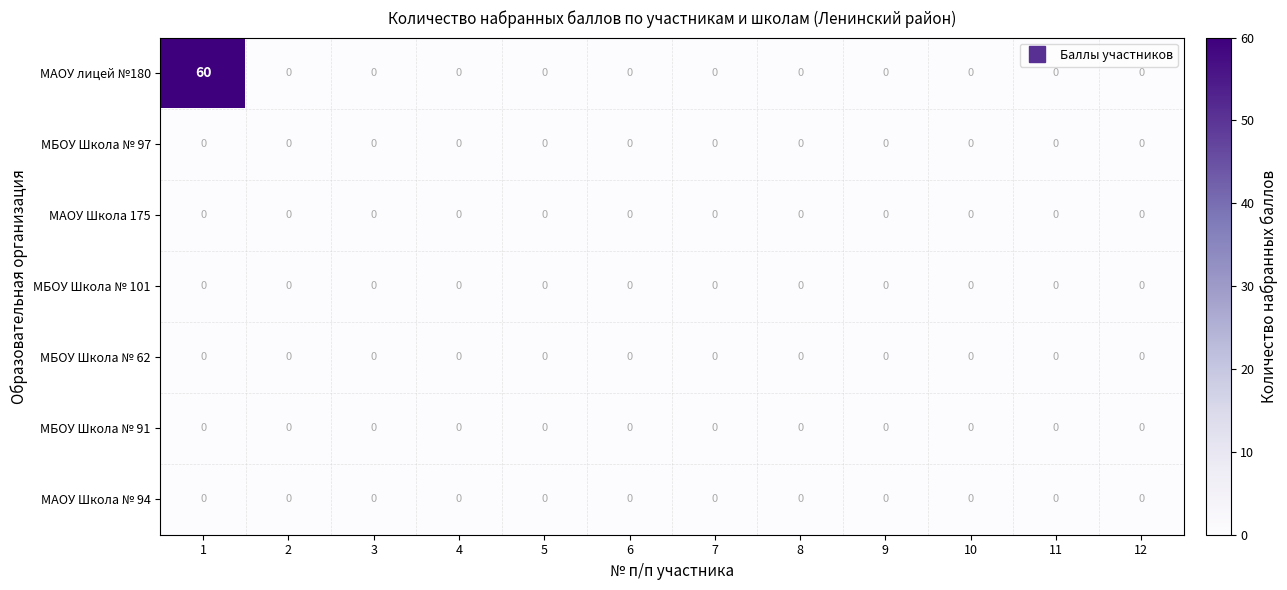

What is the difference between the highest and lowest values at 1?

60